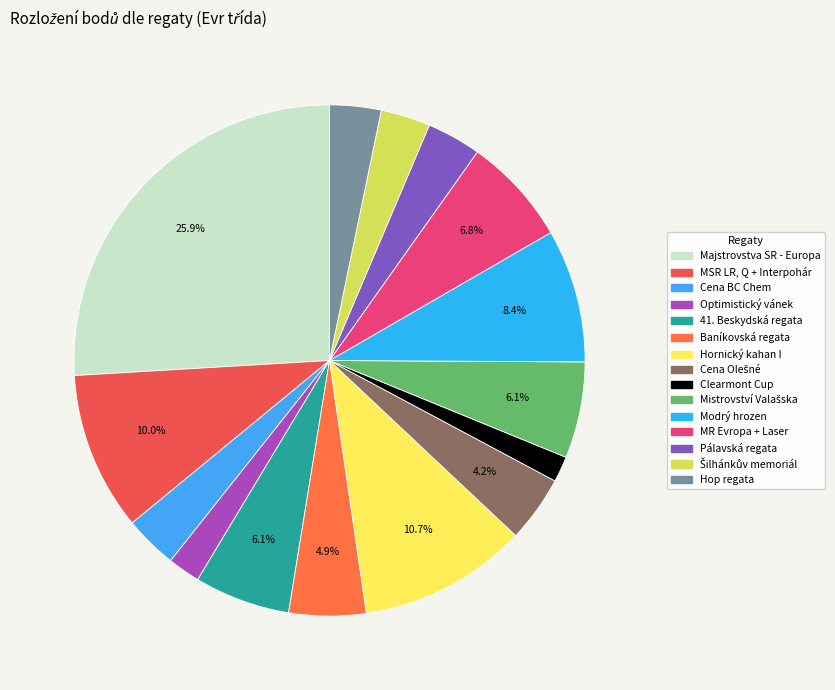

How many slices are in this pie chart?

15